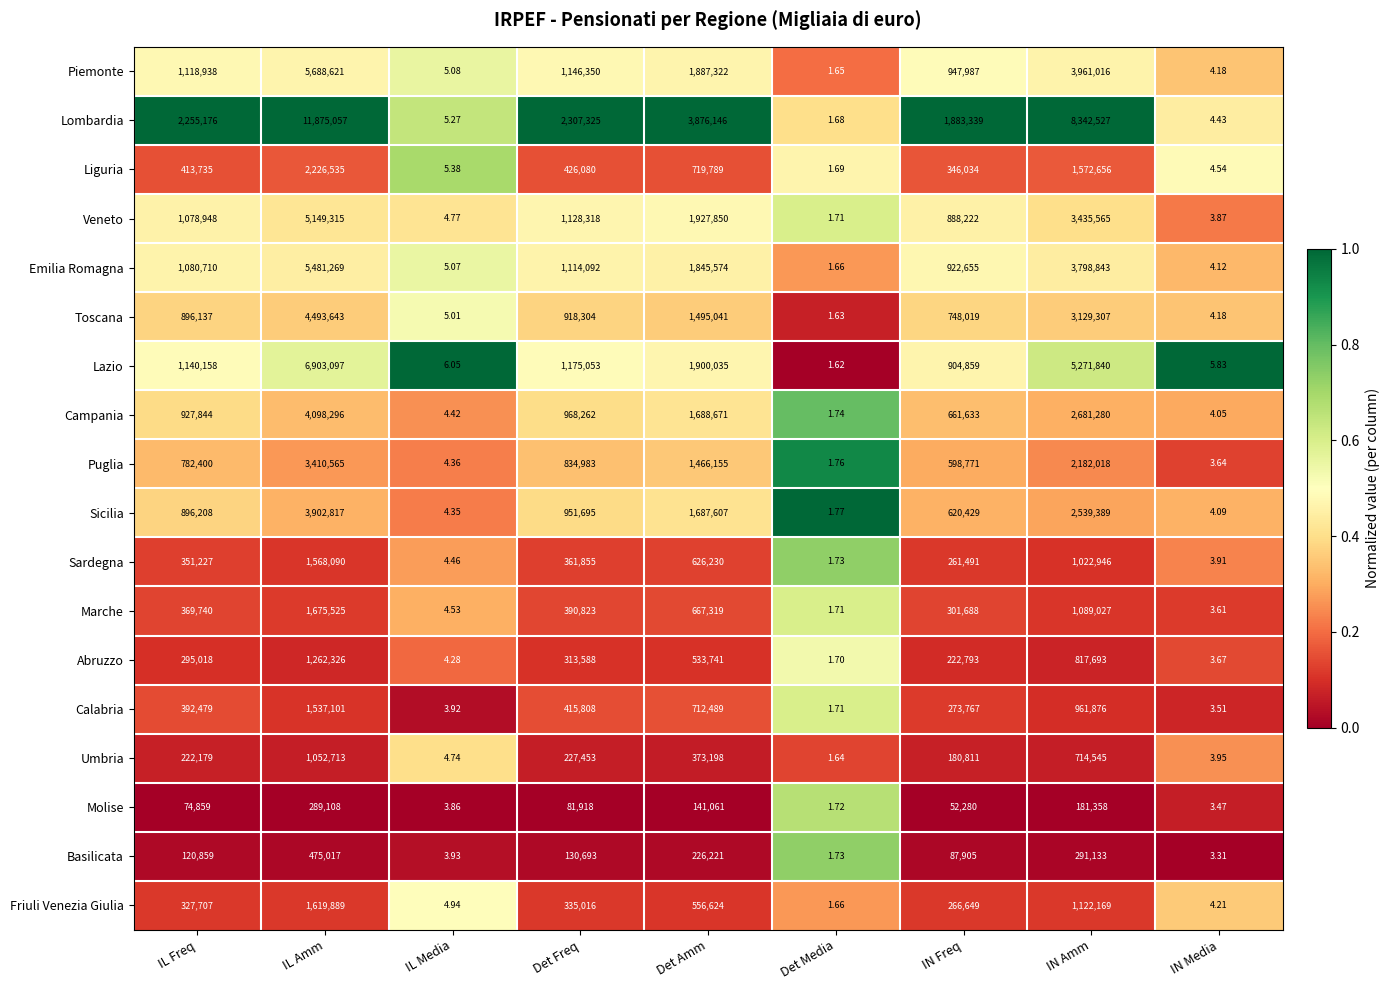

Where is Campania nearest to the value 2049148?

Det Amm